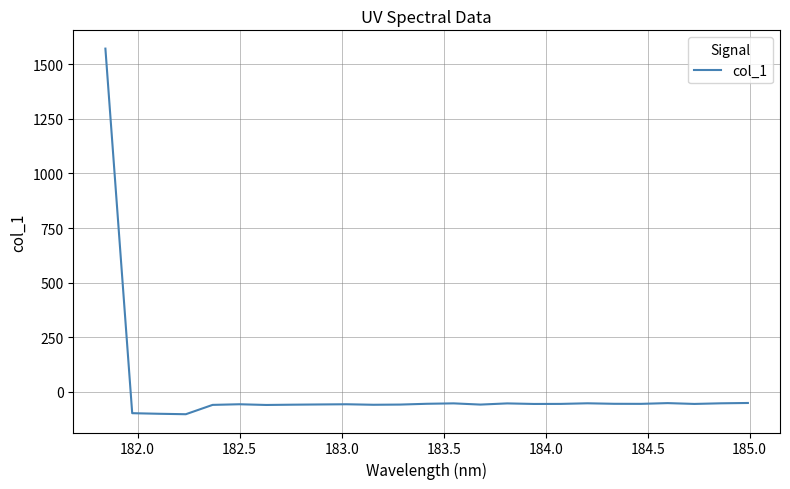

What is the difference between the maximum and minimum values?

1674.0